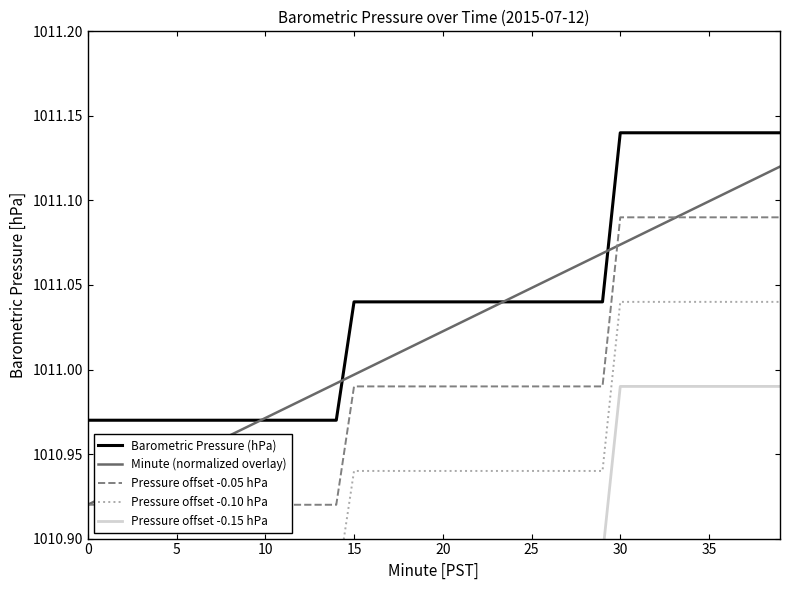

Is this an area chart (filled region under the line)?

No